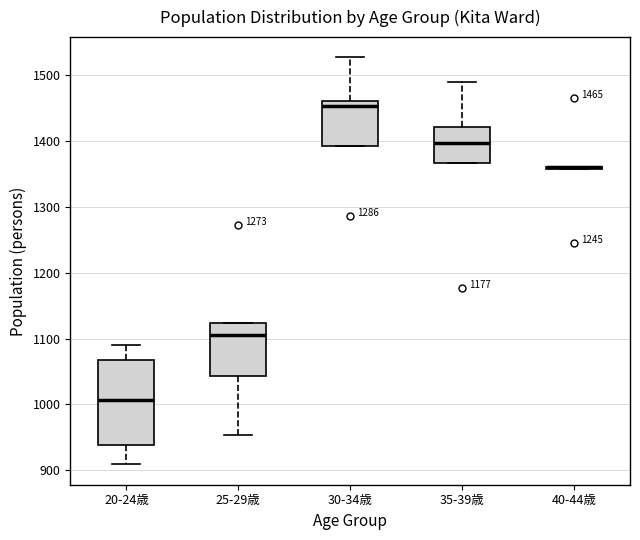

Comparing the boxes themselves (not the whiskers), which one is the tallest?

20-24歳